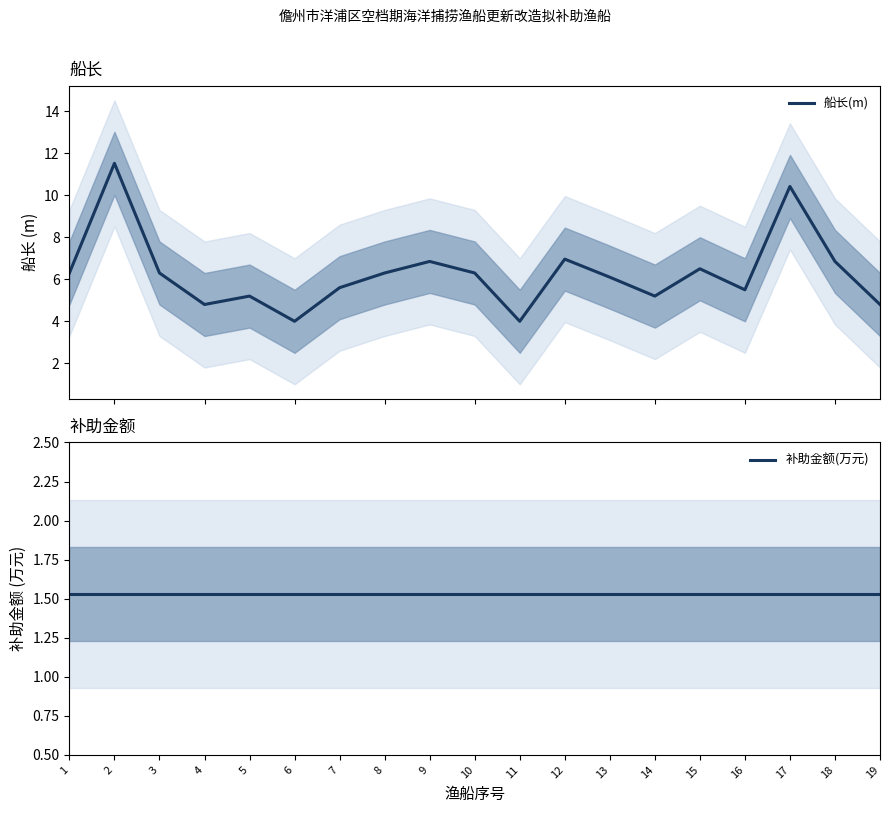

Reading left to right, transcribe all the data shown in this chart.

船长(m): 1=6.3	2=11.5	3=6.3	4=4.8	5=5.2	6=4.0	7=5.6	8=6.3	9=6.8	10=6.3	11=4.0	12=7.0	13=6.1	14=5.2	15=6.5	16=5.5	17=10.4	18=6.8	19=4.8
补助金额(万元): 1=1.5	2=1.5	3=1.5	4=1.5	5=1.5	6=1.5	7=1.5	8=1.5	9=1.5	10=1.5	11=1.5	12=1.5	13=1.5	14=1.5	15=1.5	16=1.5	17=1.5	18=1.5	19=1.5